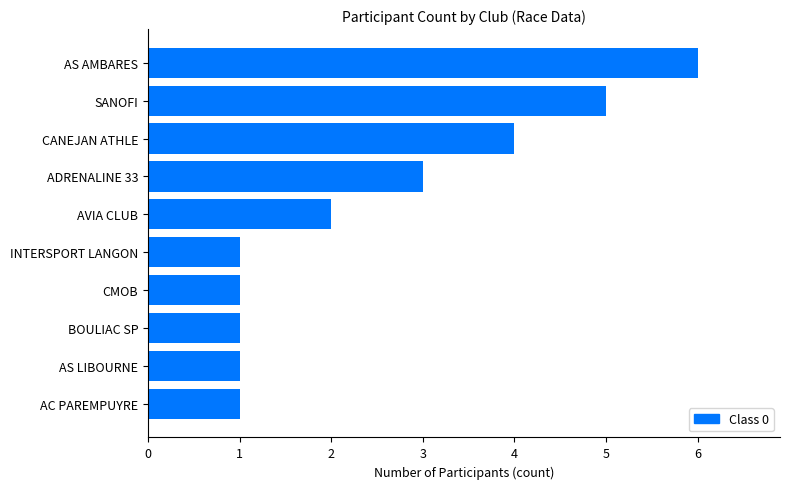

True or false: the data shows 7 at SANOFI.

False